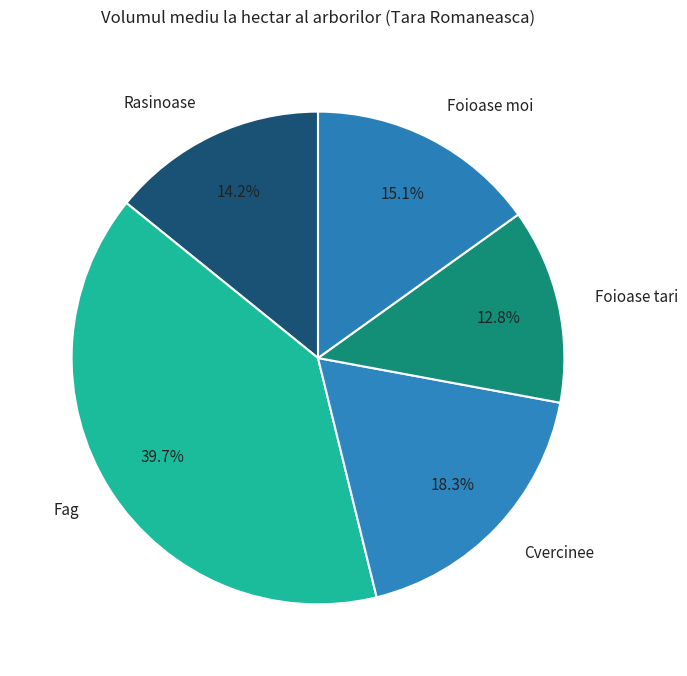

What is the total percentage of Fag and Rasinoase?

53.8%